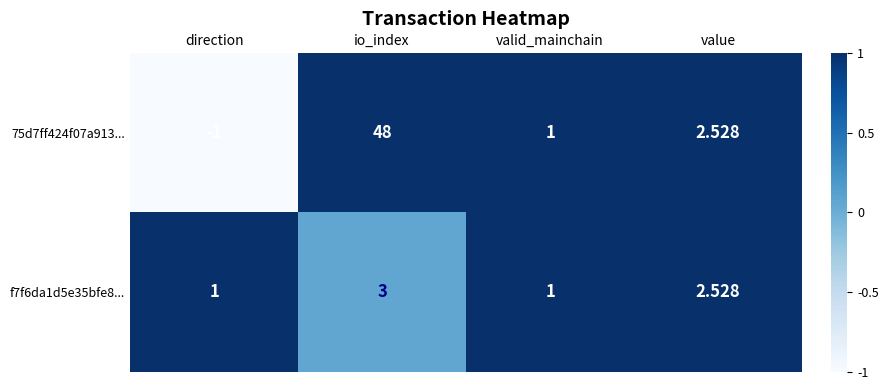

Which series changed the most between direction and io_index?

75d7ff424f07a913...